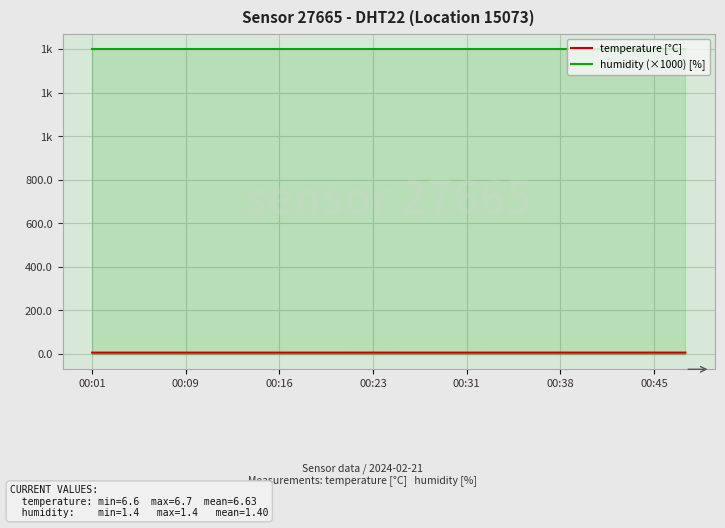

The humidity (×1000) [%] series shows 1400.0 at 7. True or false?

True